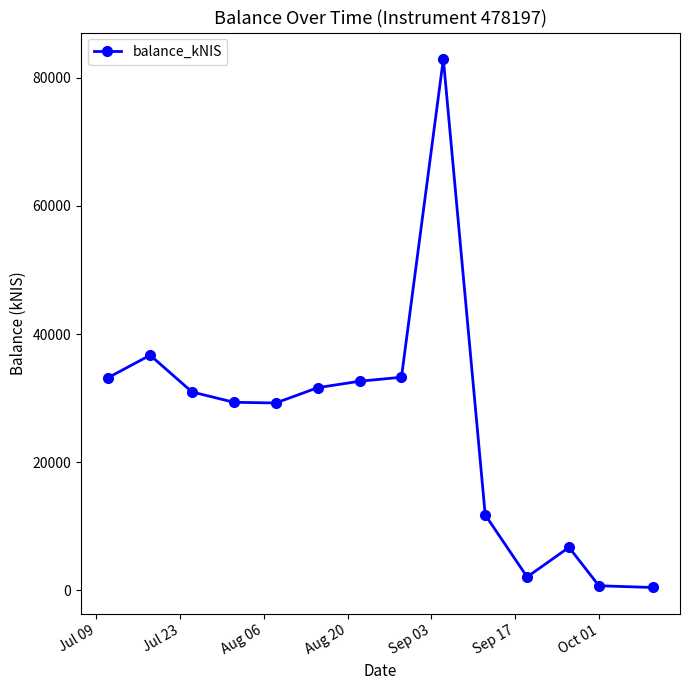

True or false: the data has more than 0 interior local peaks.

True